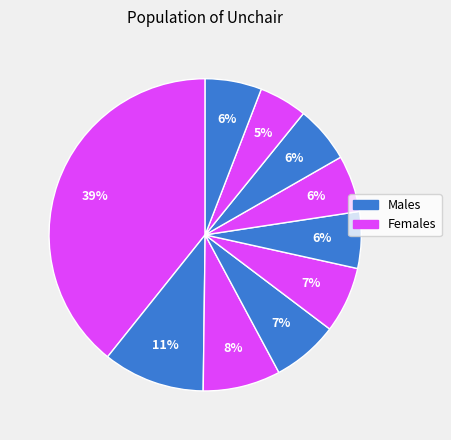

How many segments does this pie chart have?

10